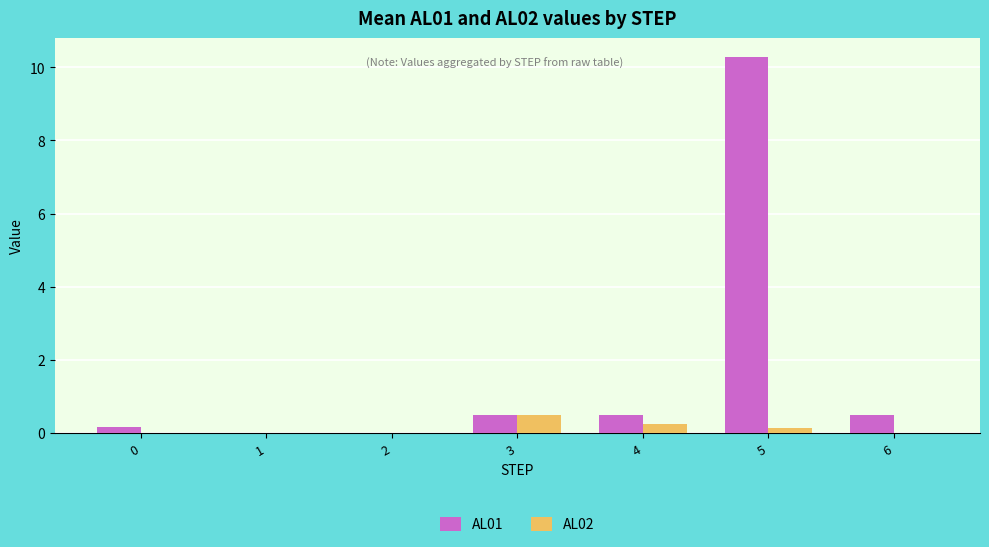

Are the bars horizontal?

No